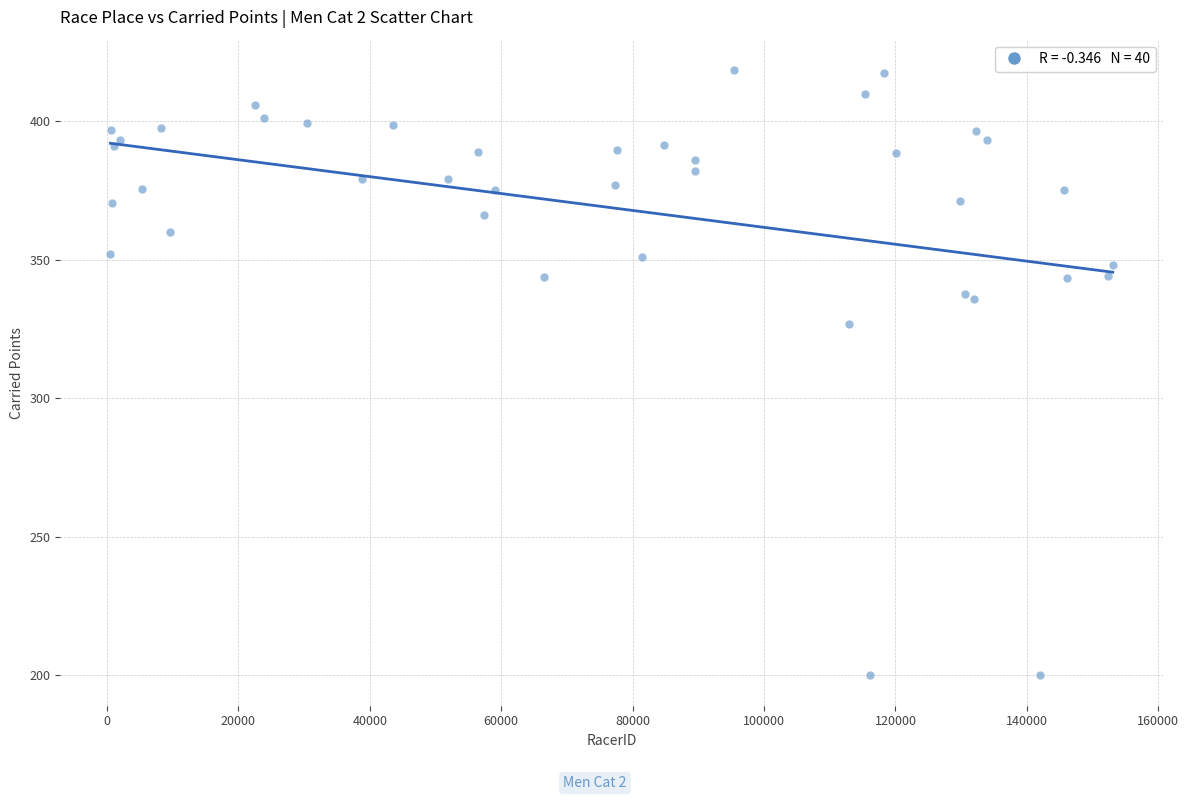

What Y value in the scatter plot is closest to 309?

326.7